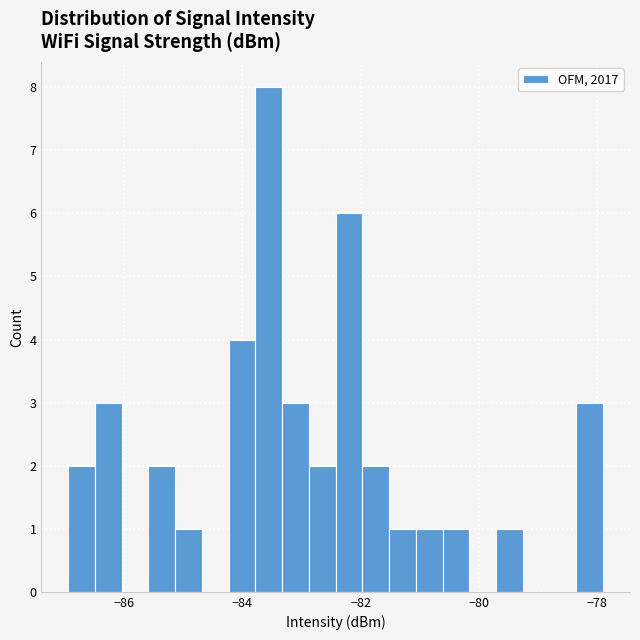

Around what value on the x-axis is the tallest bar? Give the approximate position of its centre, as read against the axis.

-83.6